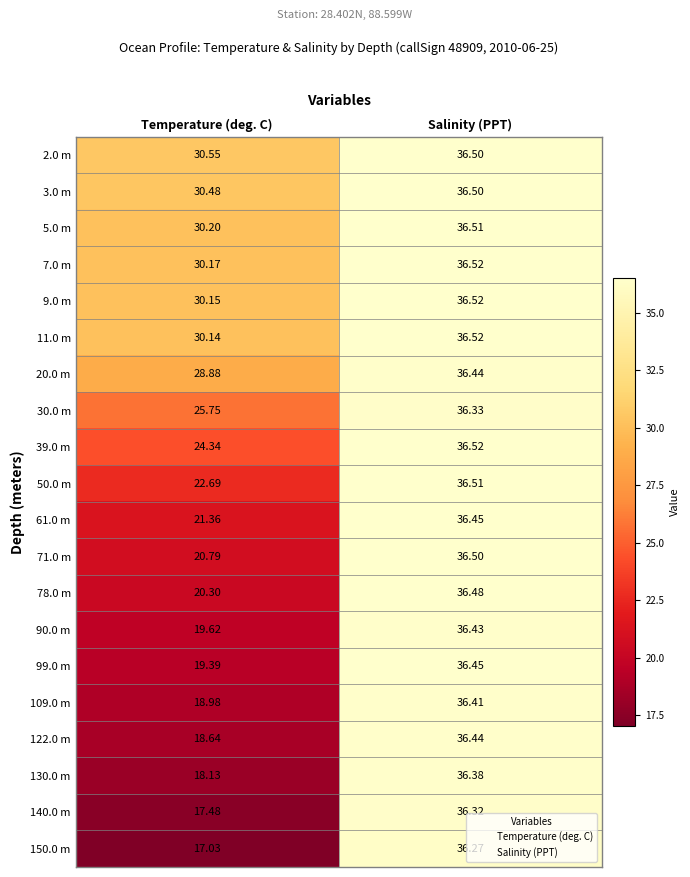

At which category does the chart reach its minimum across all series?

Temperature (deg. C)